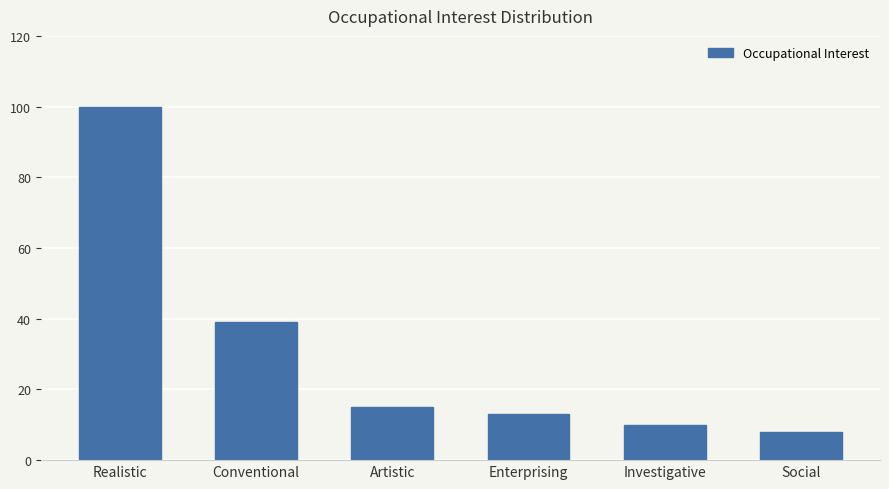

What is the minimum value shown in the chart?

8